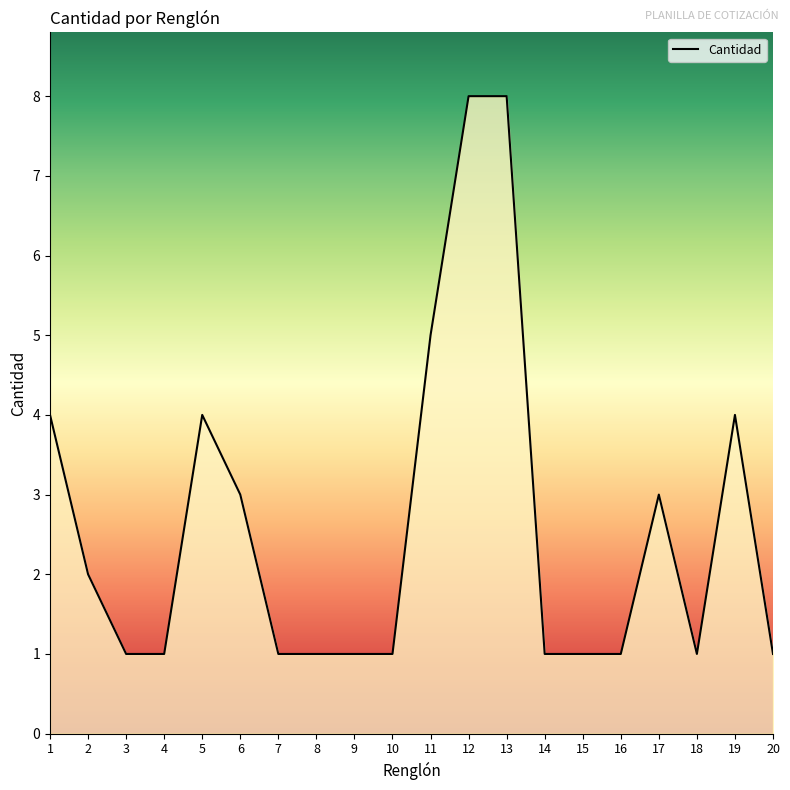

True or false: the data shows 2 at 6.

False